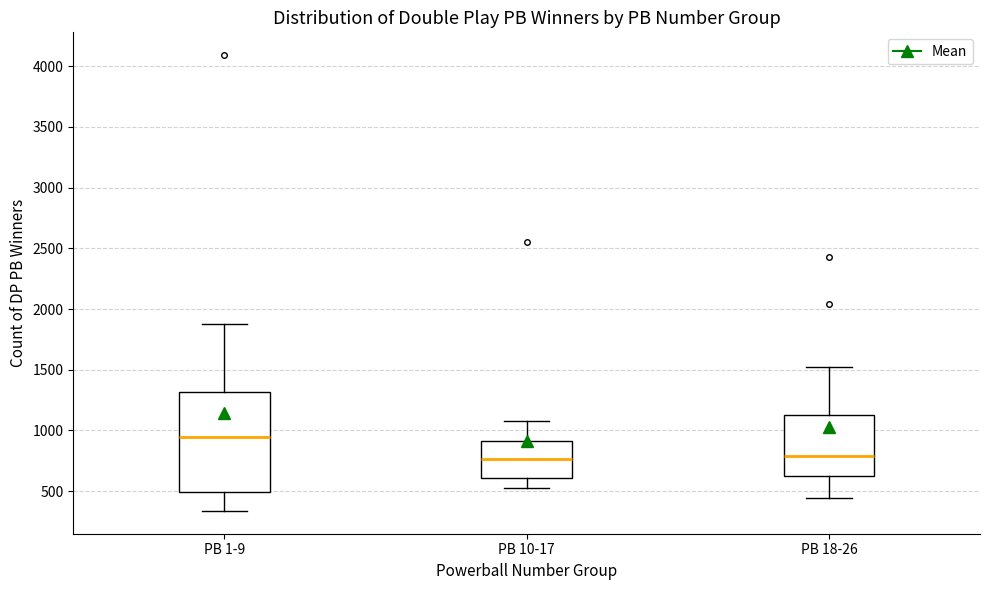

Where does the upper whisker of the box for PB 10-17 end on the y-axis? The values are not printed on the chart, so give them approximately, as read against the axis.

1100